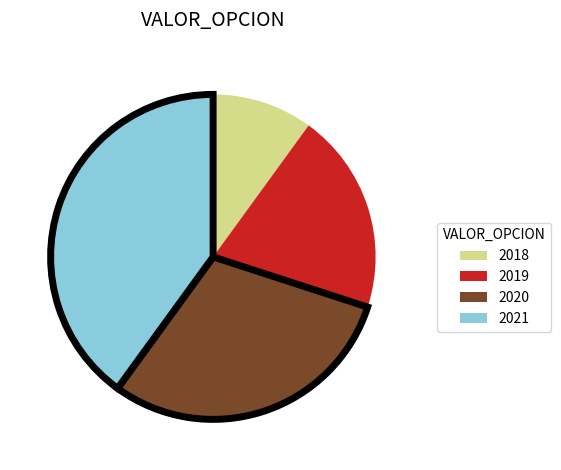

Approximately how many times larger is the value at 2021 compared to 2020?

1.3